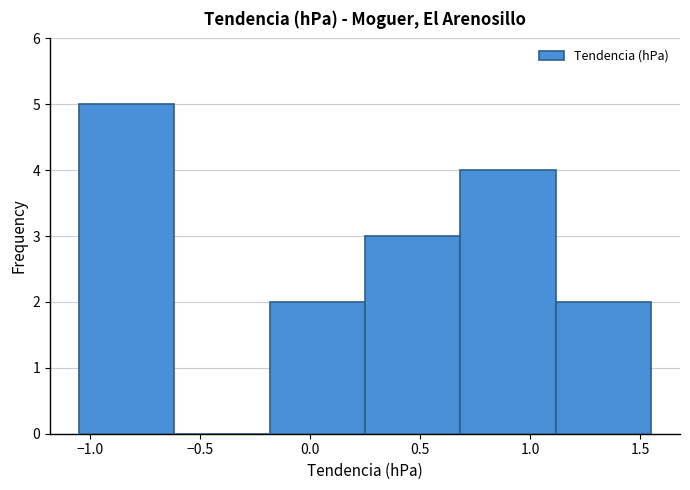

What is the height of the bar covering 0.25 to 0.70 on the x-axis? Neither the bar edges nor the heights are printed on the chart, so give them approximately, as read against the axes.

3